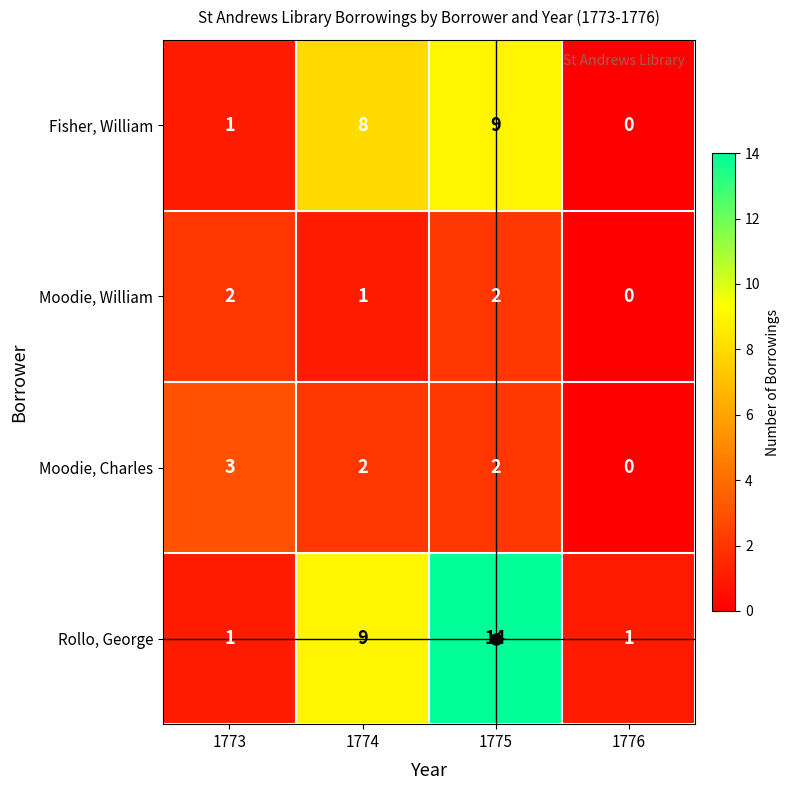

How many values in Moodie, Charles are above zero?

3